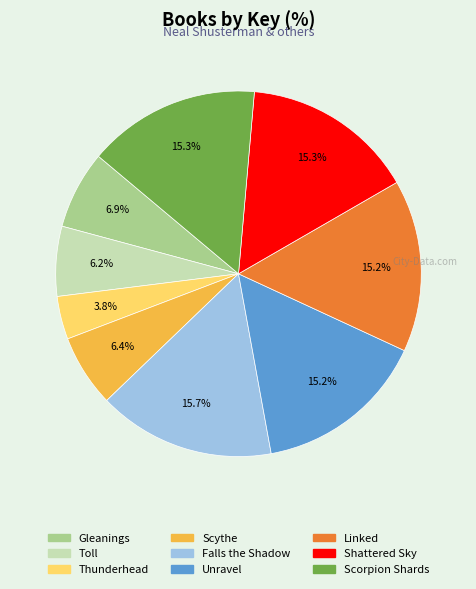

To the nearest percent, what is the difference between the largest and smallest slice percentages?

12%